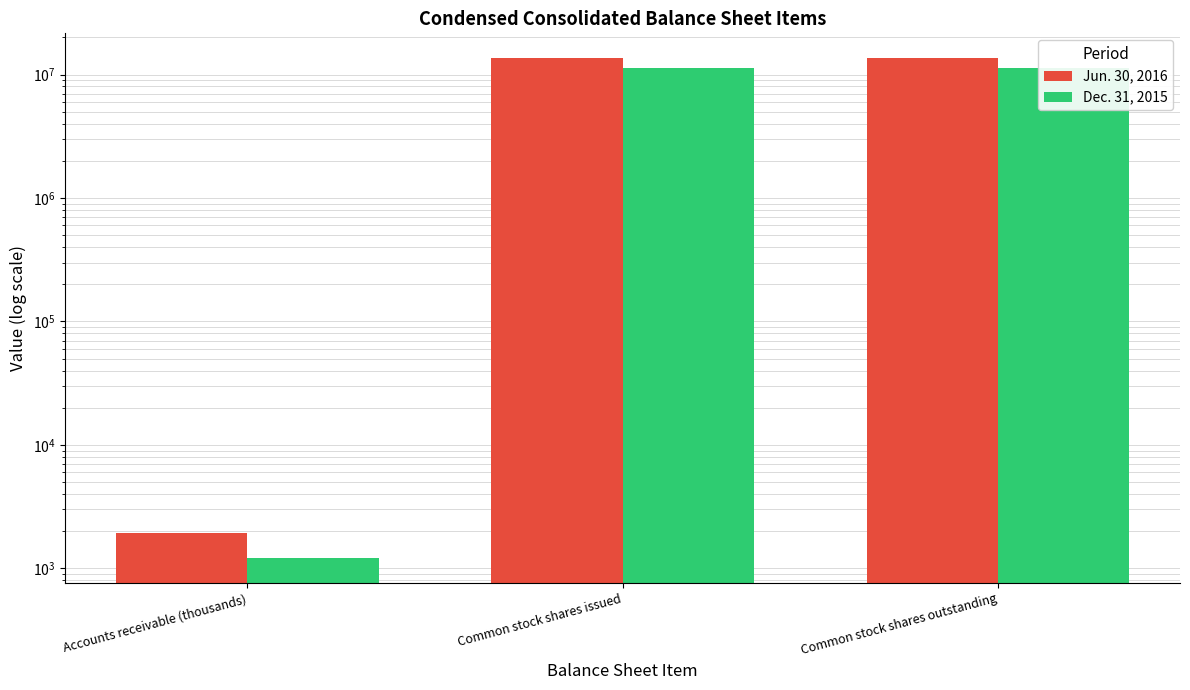

What is the average value of the Dec. 31, 2015 series?

7535739